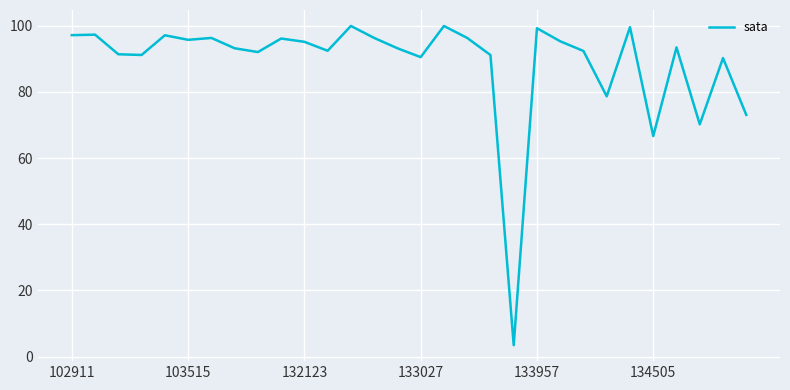

What is the maximum value shown in the chart?

99.9